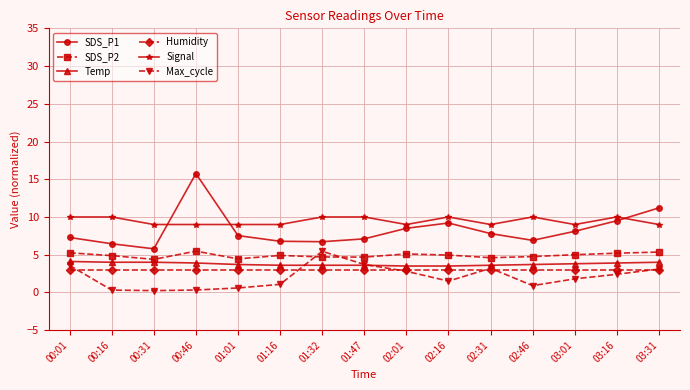

At how many categories does at least one series exceed 1?

15